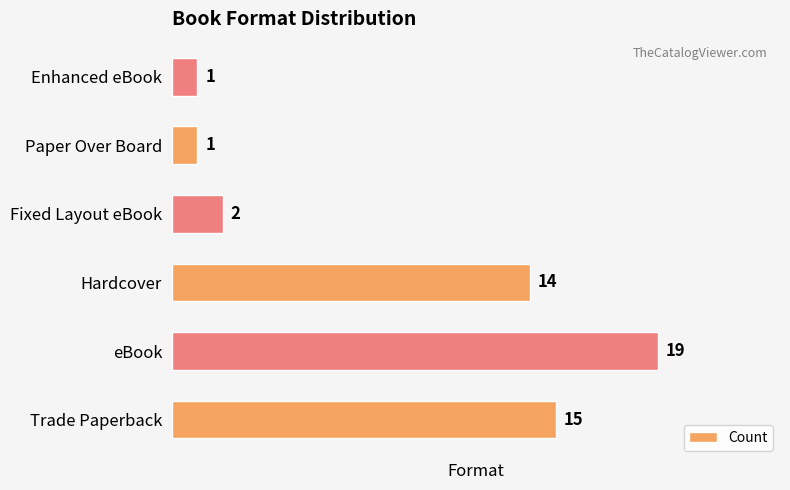

What is the difference between the maximum and minimum values?

18